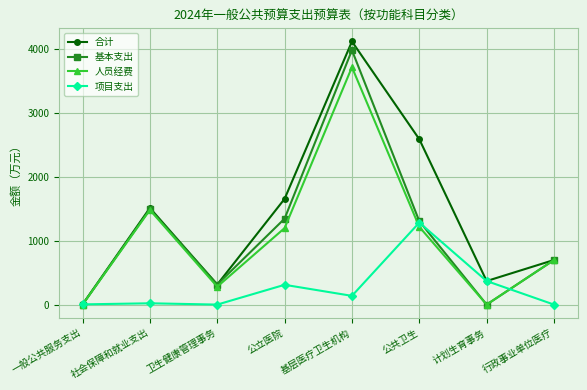

Is it true that 人员经费 equals 280.1 at 卫生健康管理事务?

True